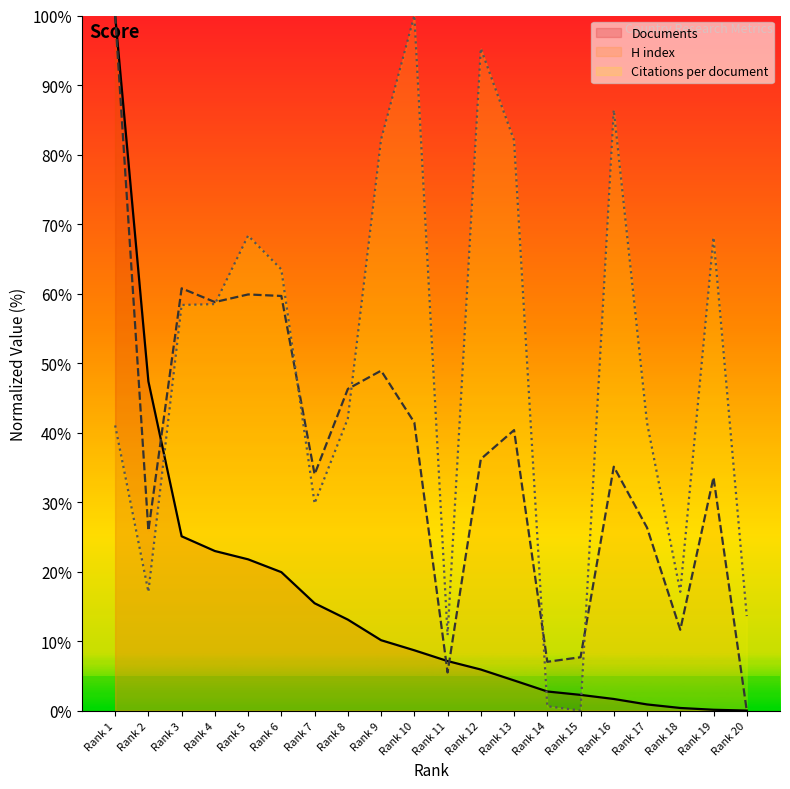

True or false: Citations per document has a value of 23.3 at Rank 20.

False